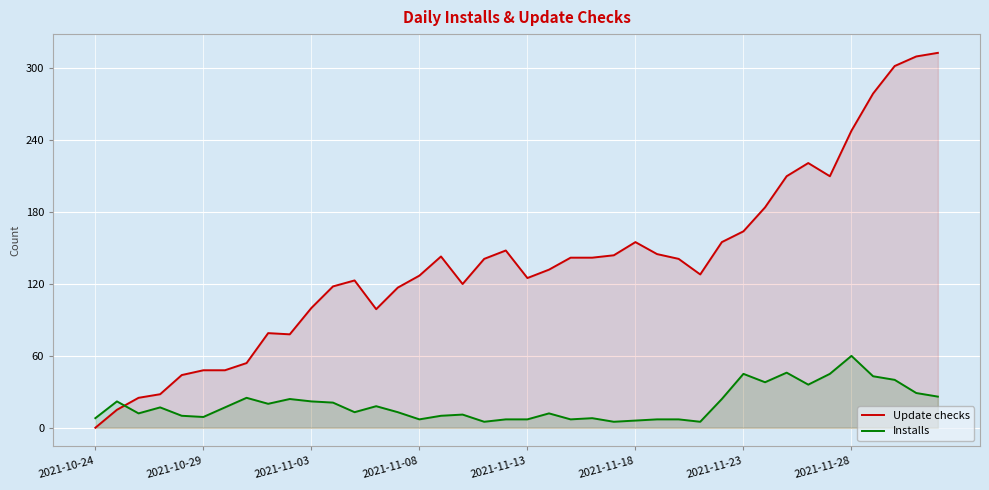

In Update checks, how many points are higher than both neighbors (excluding endpoints)?

6